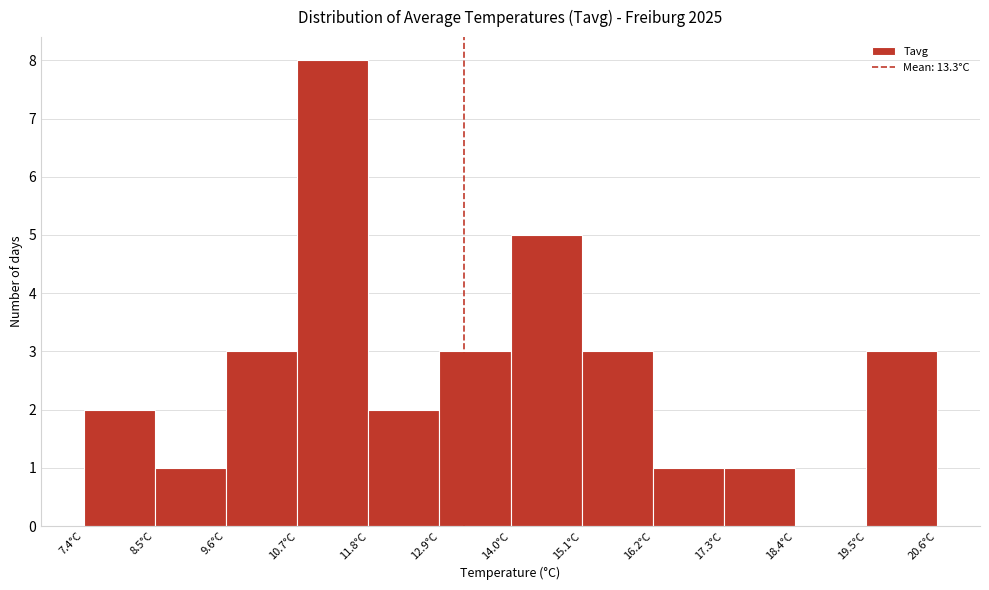

Reading left to right, transcribe this chart: for each bar, give the range it covers on the x-axis and its height. Neither the bar edges nor the heights are printed on the chart, so give them approximately, as read against the axes.

7.4 to 8.6: 2
8.6 to 9.6: 1
9.6 to 10.8: 3
10.8 to 11.8: 8
11.8 to 13.0: 2
13.0 to 14.0: 3
14.0 to 15.2: 5
15.2 to 16.2: 3
16.2 to 17.4: 1
17.4 to 18.4: 1
18.4 to 19.6: 0
19.6 to 20.6: 3